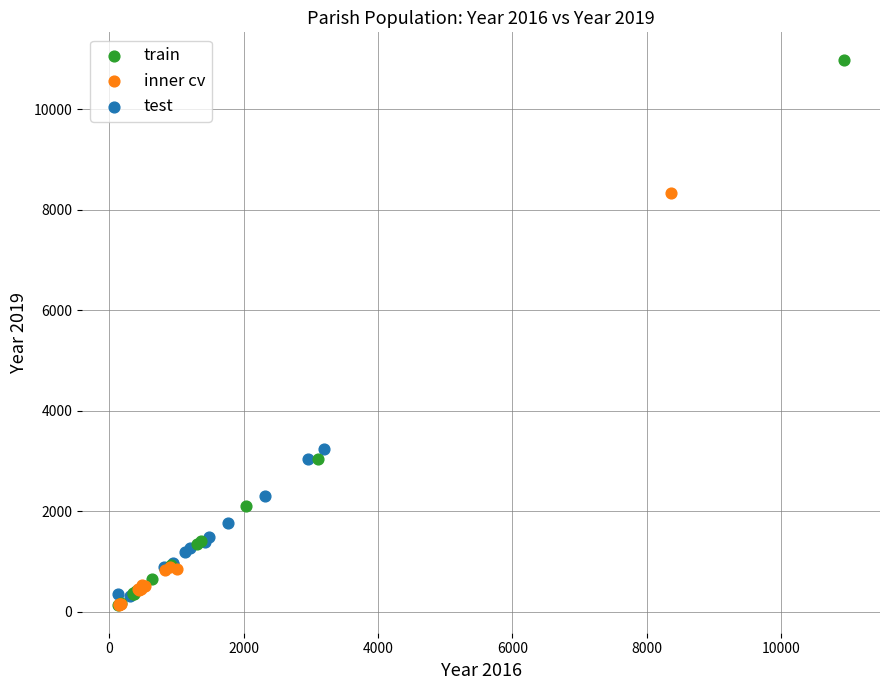

Which series has the largest Y range (max minus min)?

train